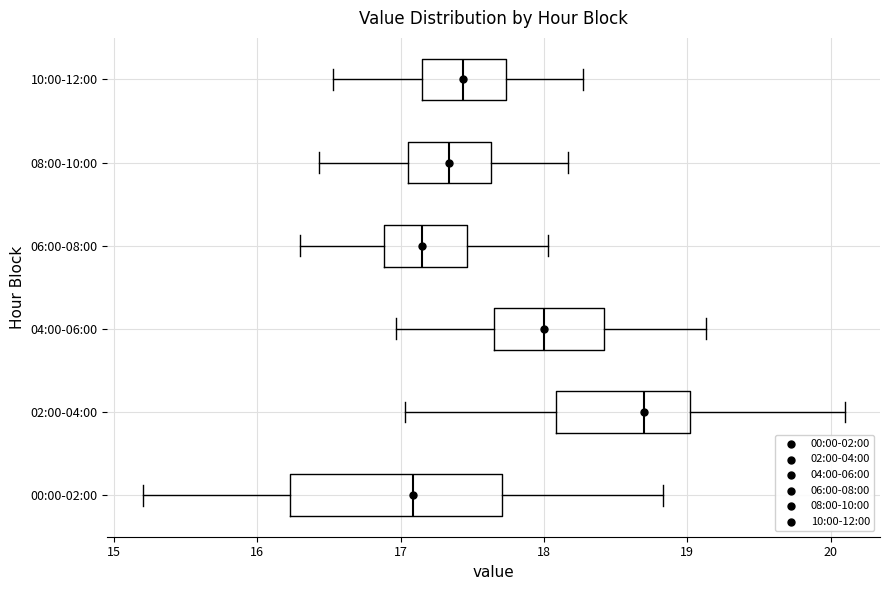

Where is the right edge of the box for 04:00-06:00 on the x-axis? The values are not printed on the chart, so give them approximately, as read against the axis.

18.4